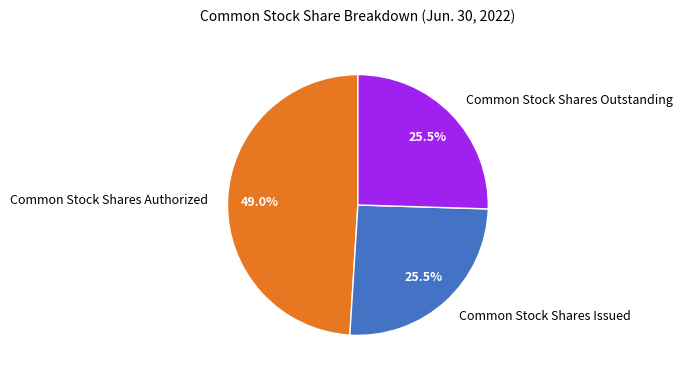

Which slice is the largest?

Common Stock Shares Authorized